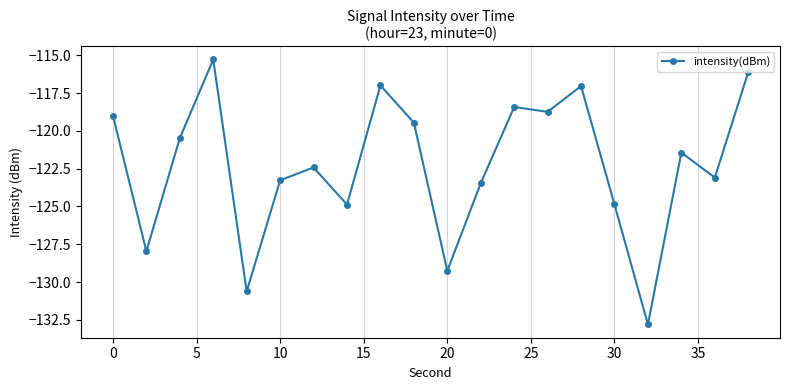

What is the difference between the maximum and minimum values?

17.5